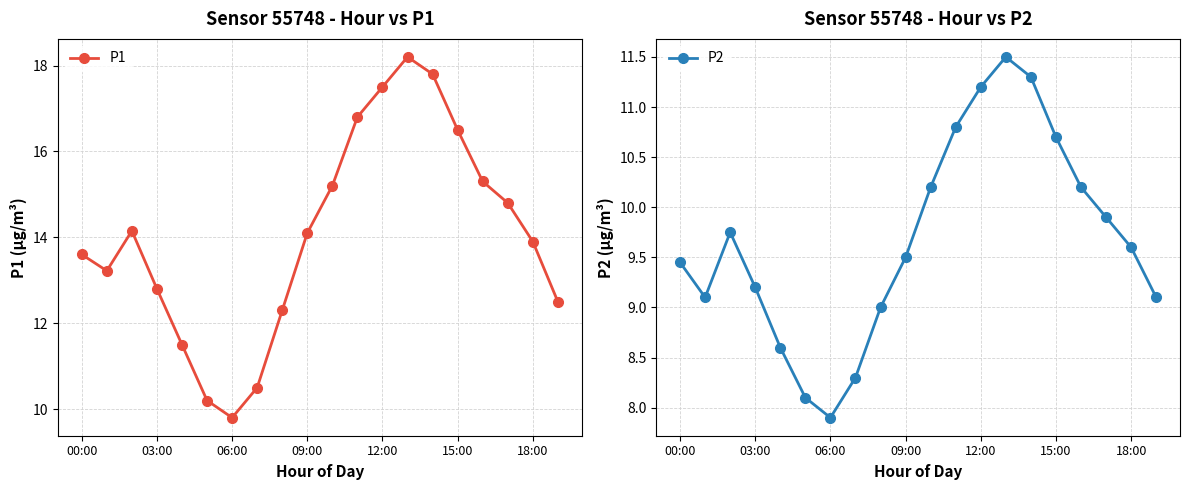

What is the approximate value of P2 at 09:00?

9.5